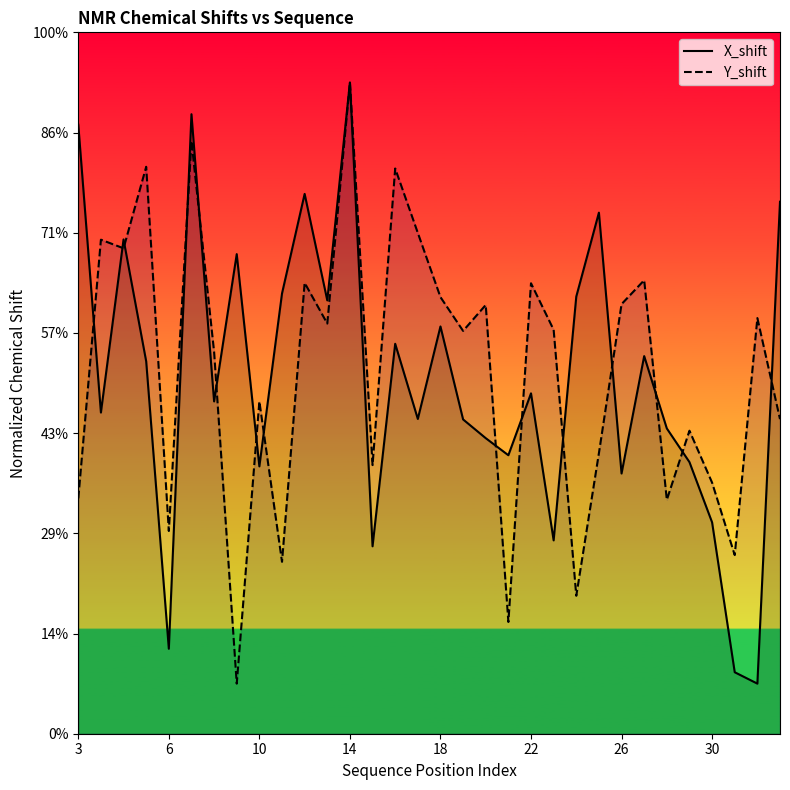

How many lines are shown in the chart?

2